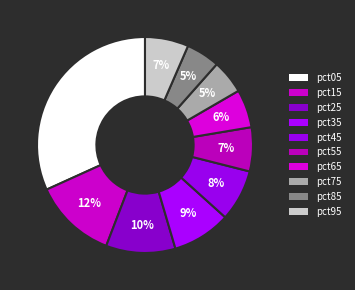

Do pct25 and pct55 together represent more than half of the pie?

No